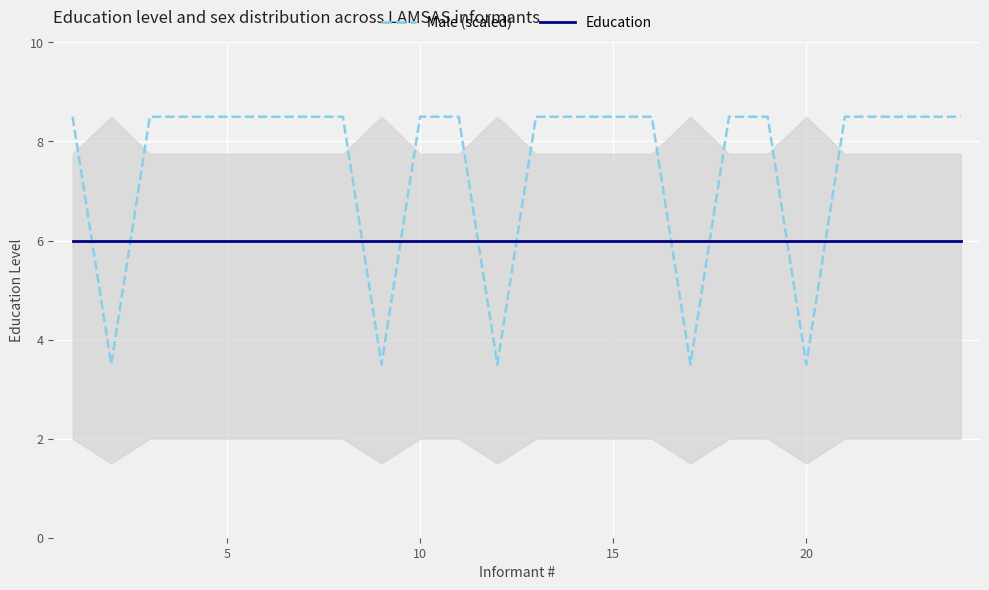

True or false: Male (scaled) and Education cross at least once.

True